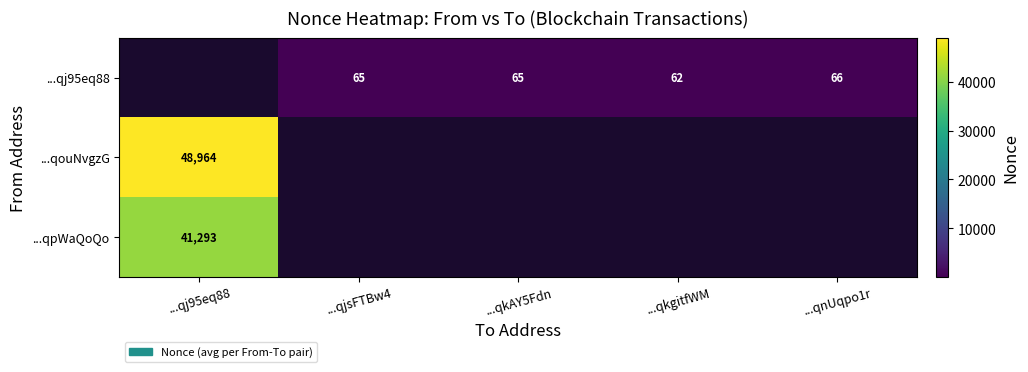

True or false: ...qj95eq88 has a value of 85.0 at ...qkgitfWM.

False